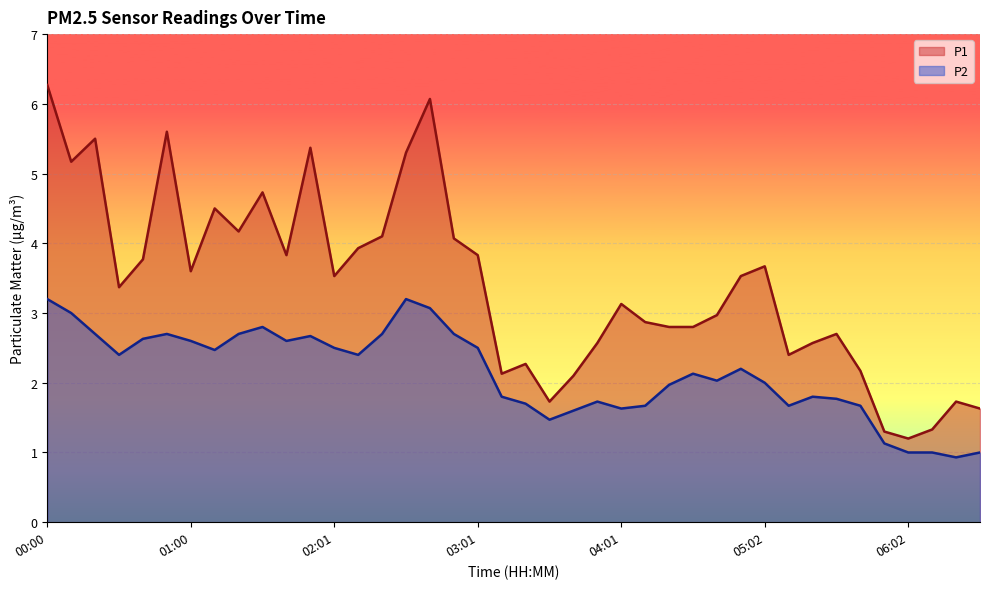

What is the difference between the second highest and minimum values in the P2 series?

2.3